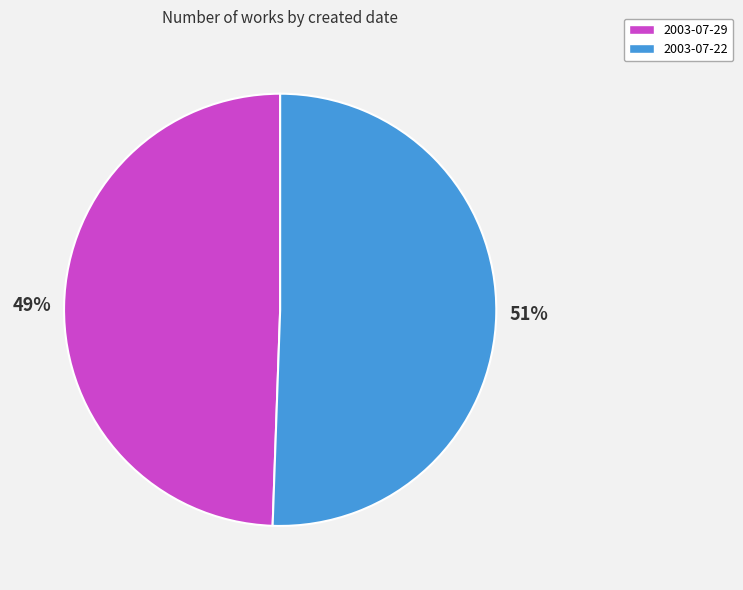

What is the smallest slice in the pie chart?

2003-07-29